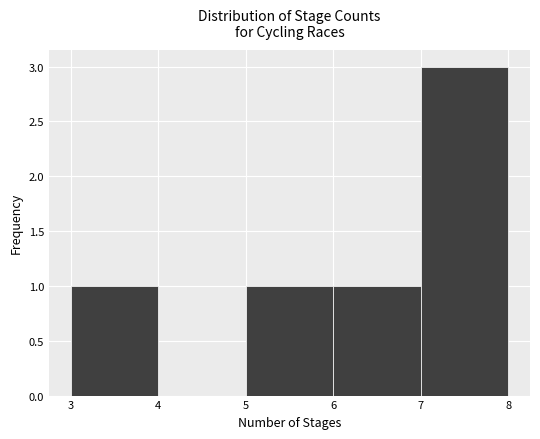

Reading left to right, list every bar in this chart as the range it spans on the x-axis followed by its height. The values are not printed on the chart, so give them approximately, as read against the axis.

3 to 4: 1
4 to 5: 0
5 to 6: 1
6 to 7: 1
7 to 8: 3